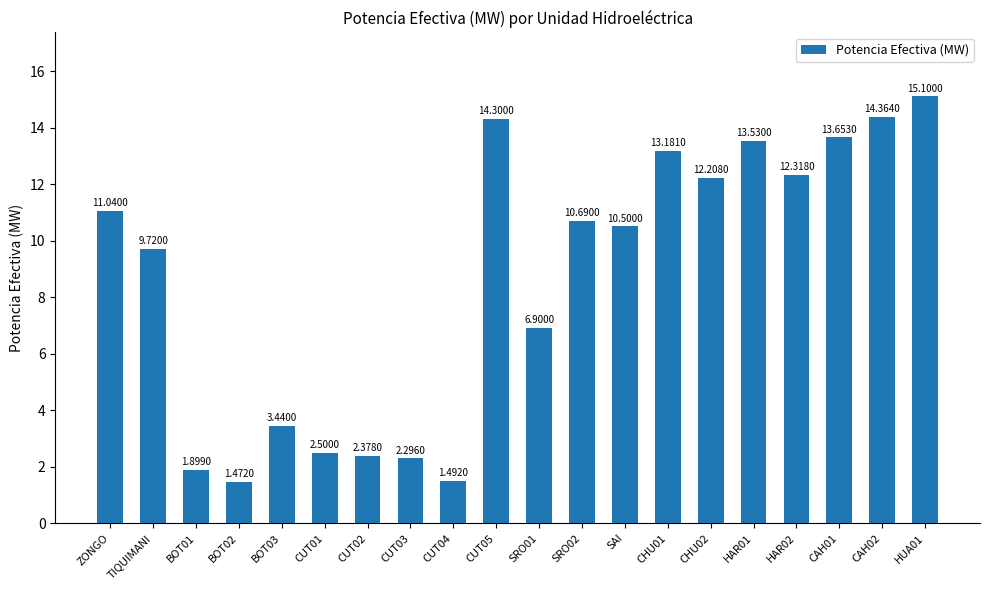

What value does the data have at CUT05?

14.3